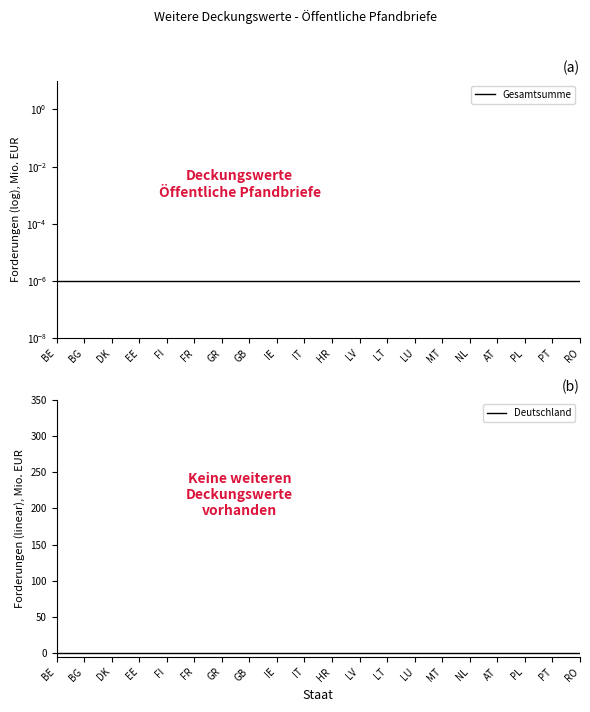

Is the value of Deutschland at GB greater than the value of Gesamtsumme at NL?

No